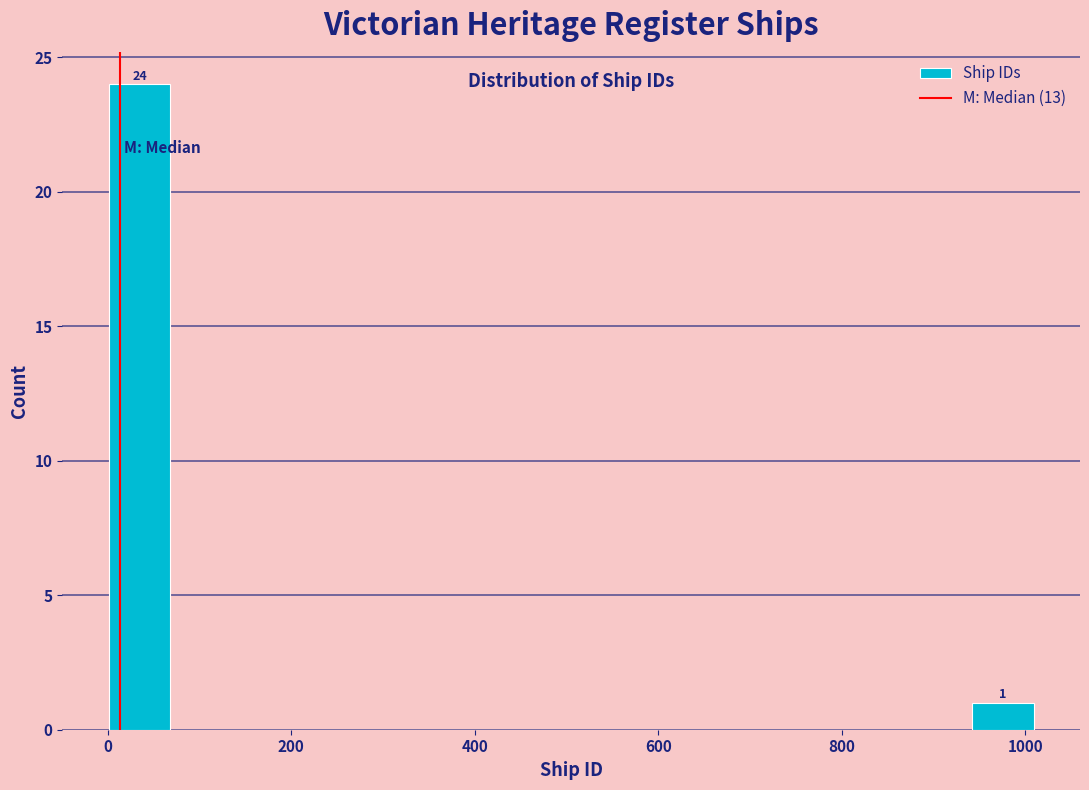

Read against the x-axis, roughly where is the centre of the tallest bar?

40